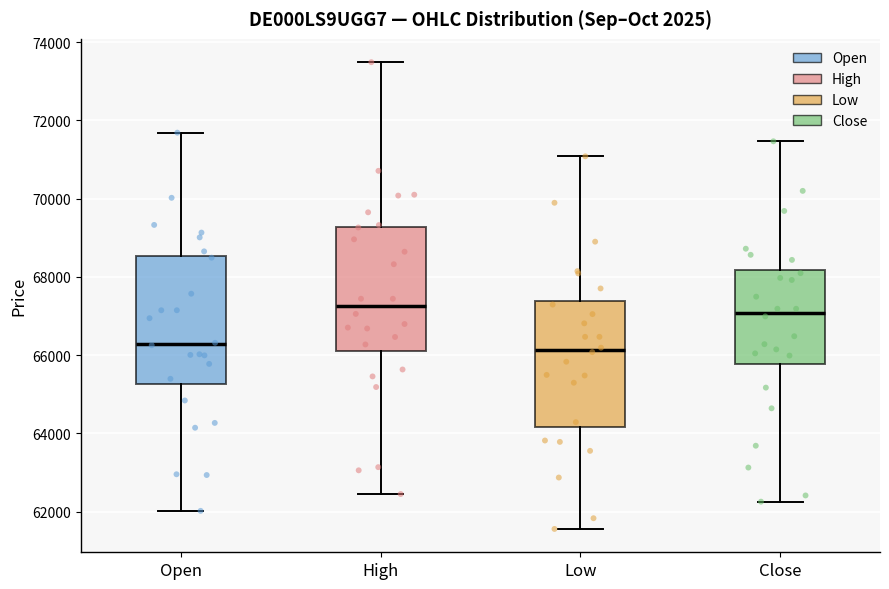

Where does the lower whisker of the box for Low end on the y-axis? The values are not printed on the chart, so give them approximately, as read against the axis.

61600